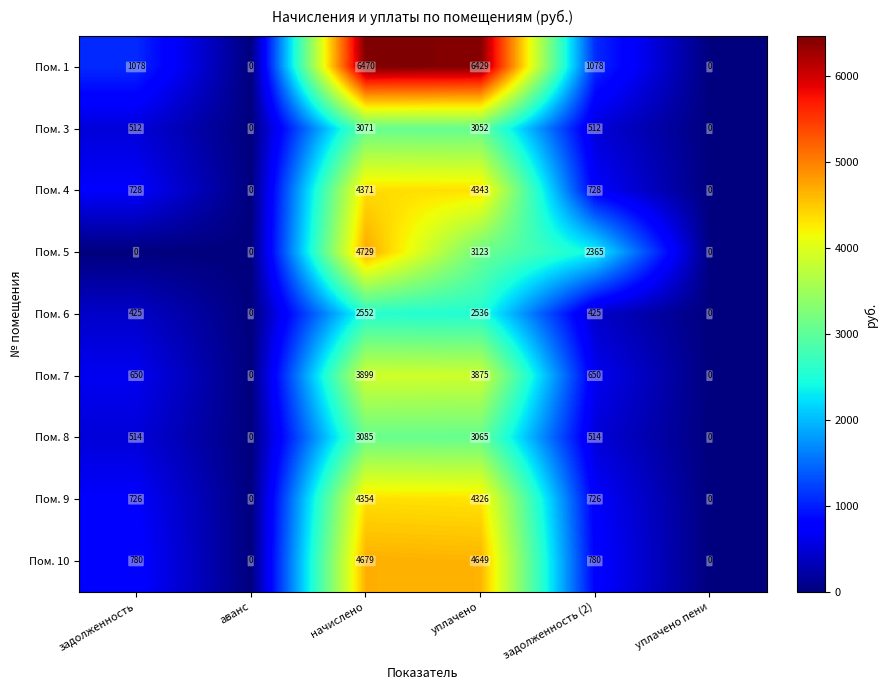

What is the difference between the second highest and second lowest values in the Пом. 4 series?

4343